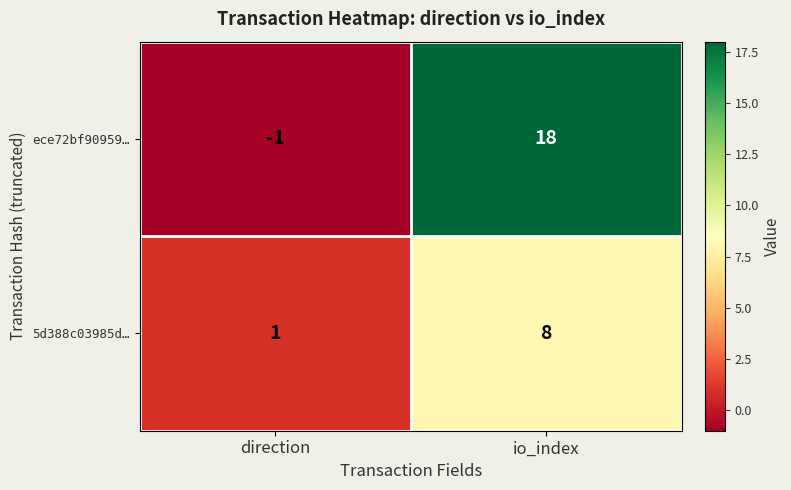

List the series in order of their overall mean, highest first.

ece72bf90959…, 5d388c03985d…